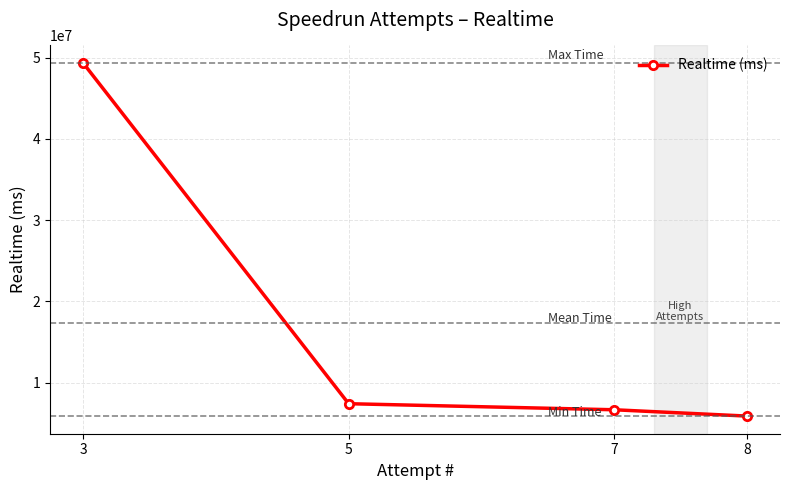

True or false: the data has more than 1 interior local peaks.

False